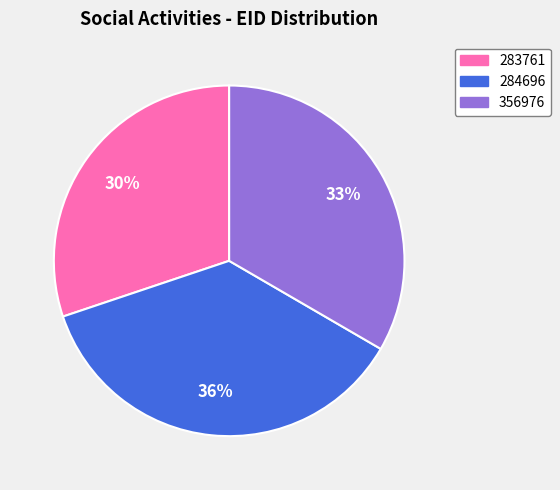

To the nearest percent, what portion does 356976 represent?

33%